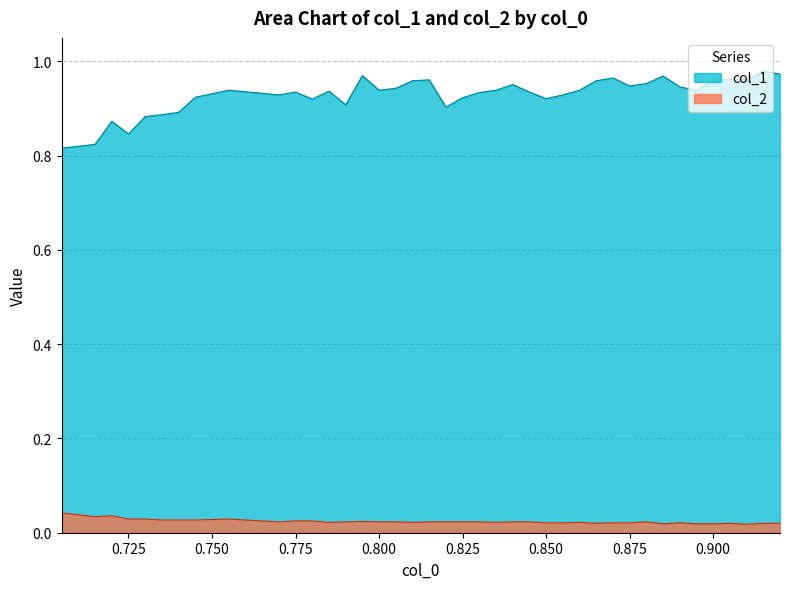

Which series has the largest range (max minus min)?

col_1